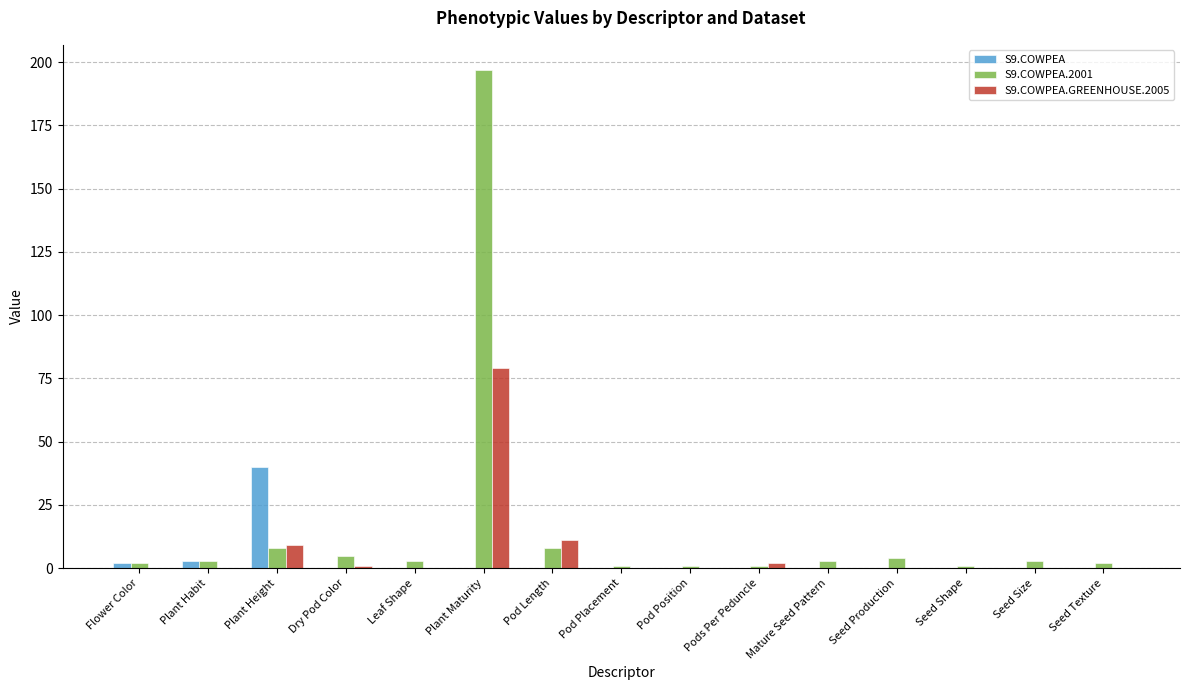

The value of S9.COWPEA.GREENHOUSE.2005 at Pod Length is 11. True or false?

True